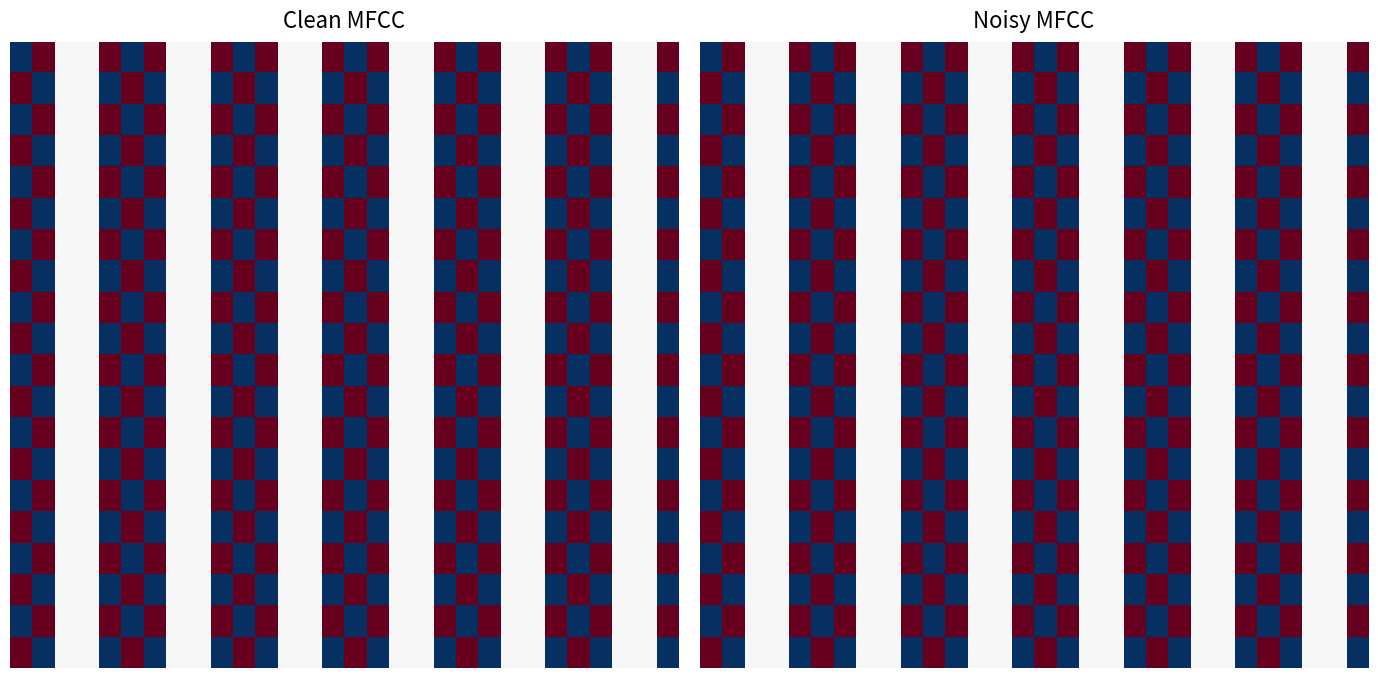

What is the total value across all series at 0?

10.0